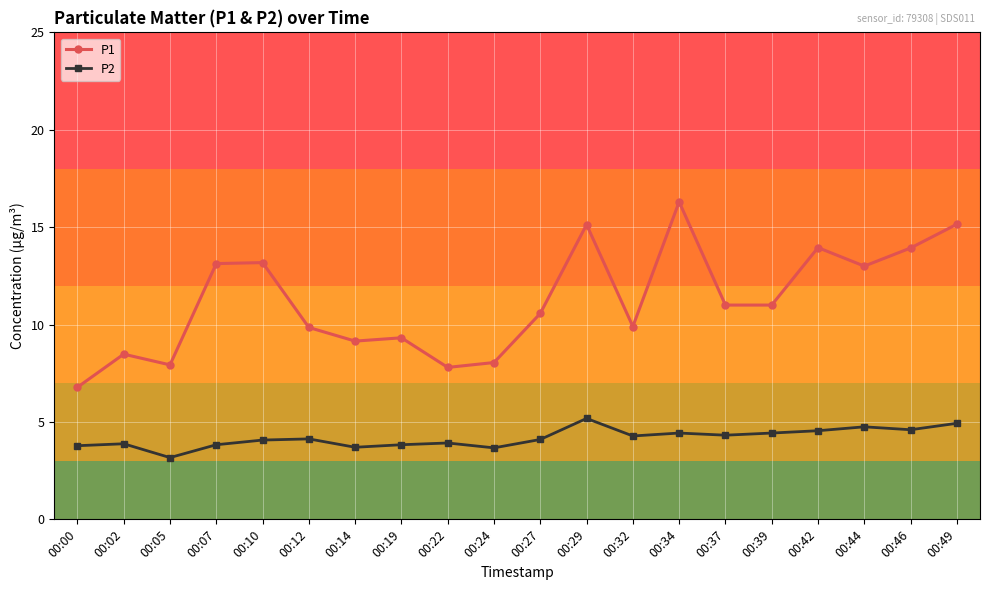

Which series has the largest range (max minus min)?

P1